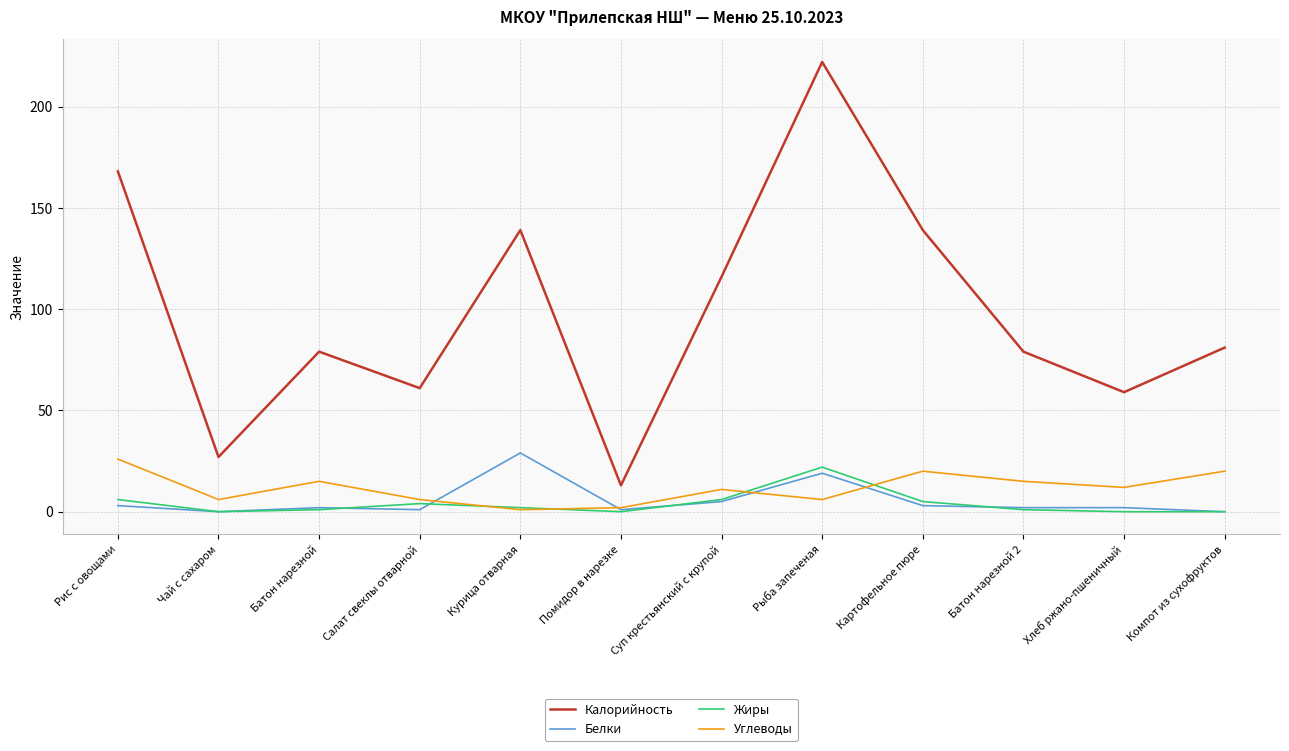

True or false: Калорийность and Белки intersect in this chart.

False